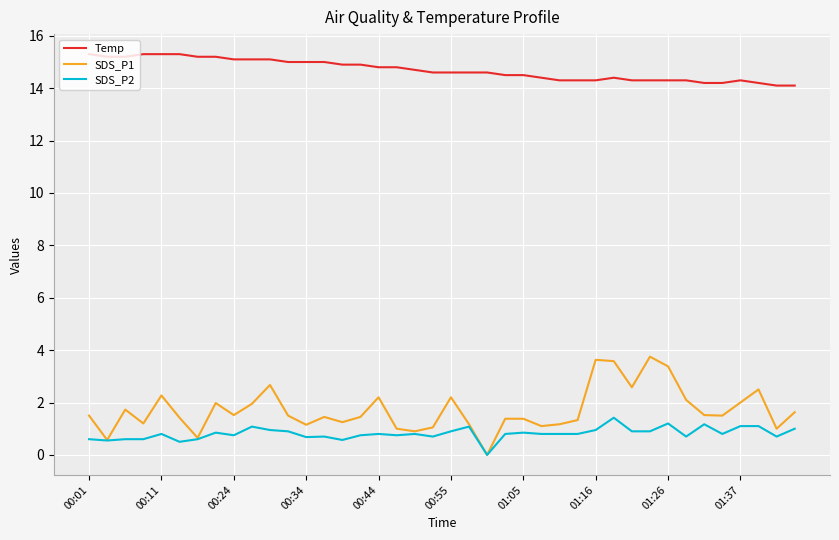

What is the maximum value shown in the chart?

15.3